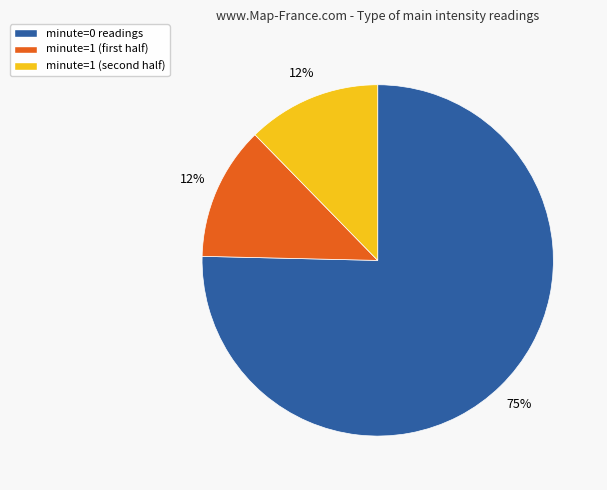

Which slice is the largest?

minute=0 readings